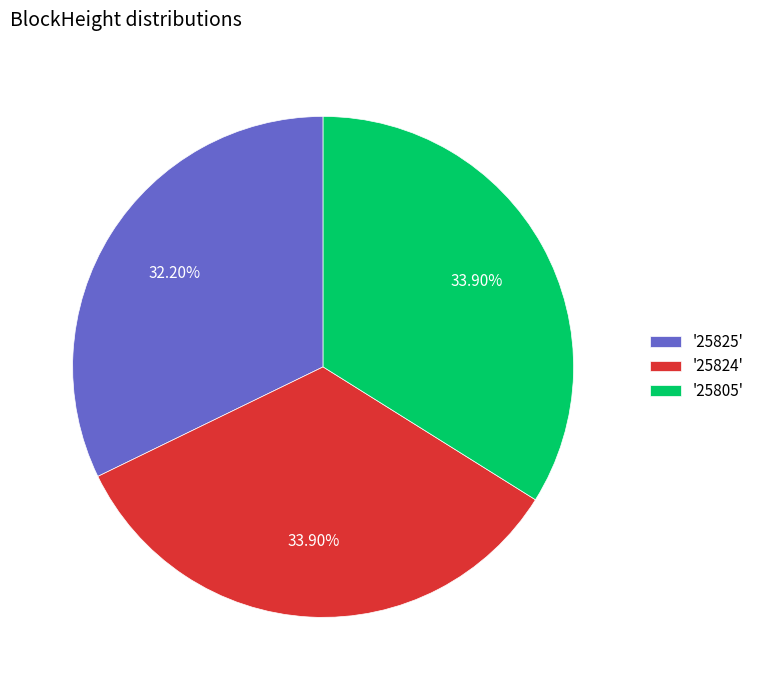

How many slices are in this pie chart?

3